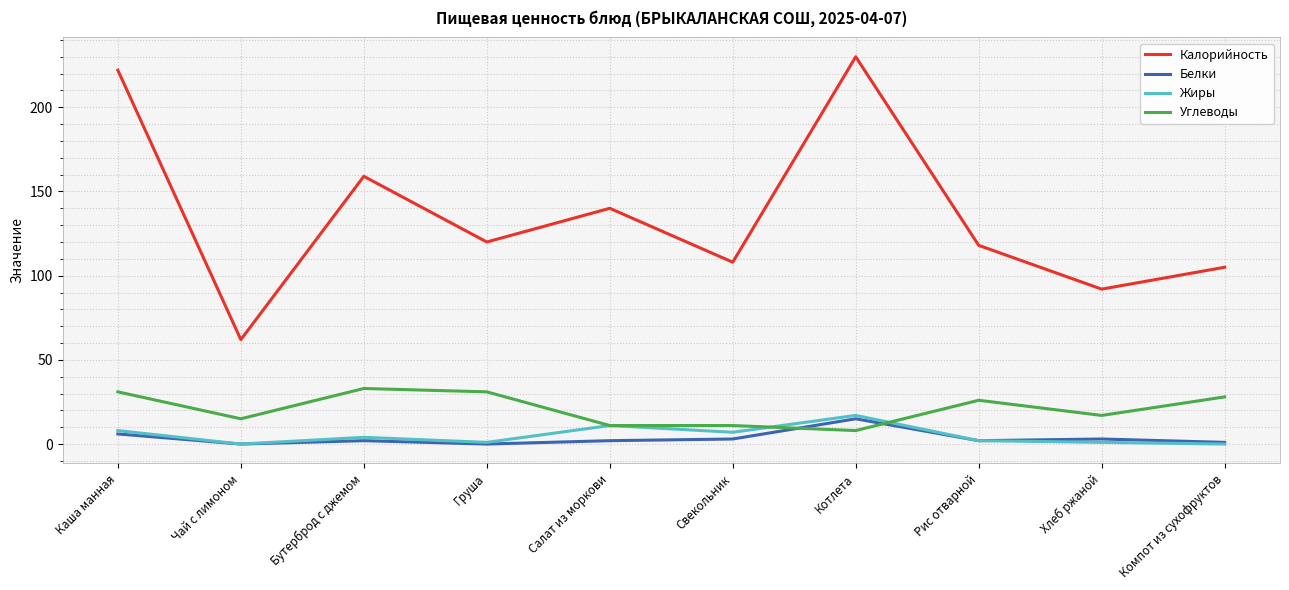

How many lines are shown in the chart?

4